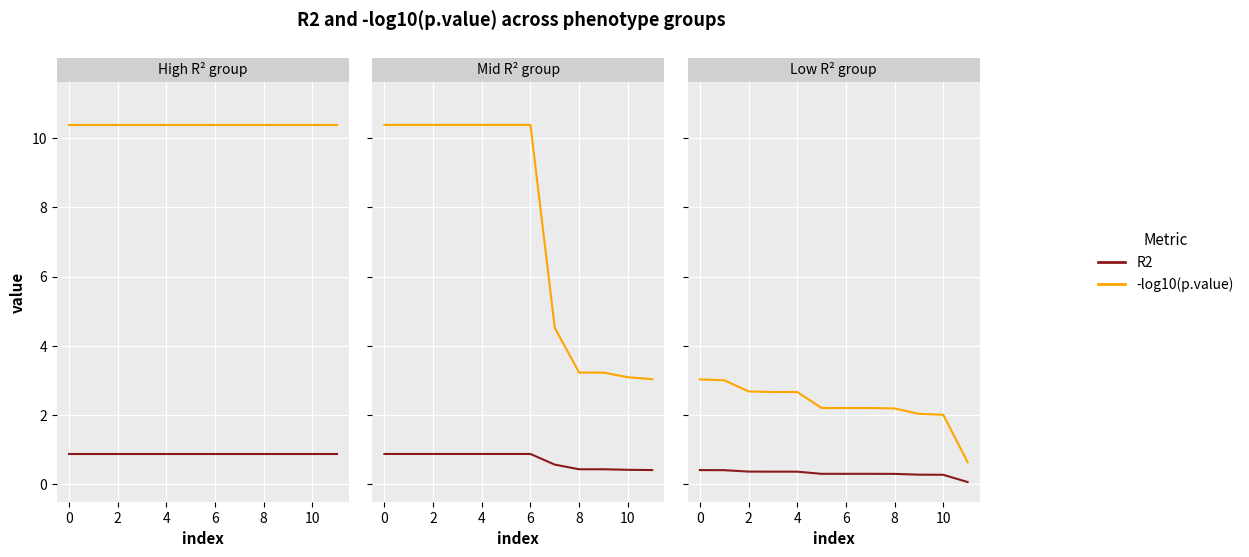

At how many categories does at least one series exceed 0?

12